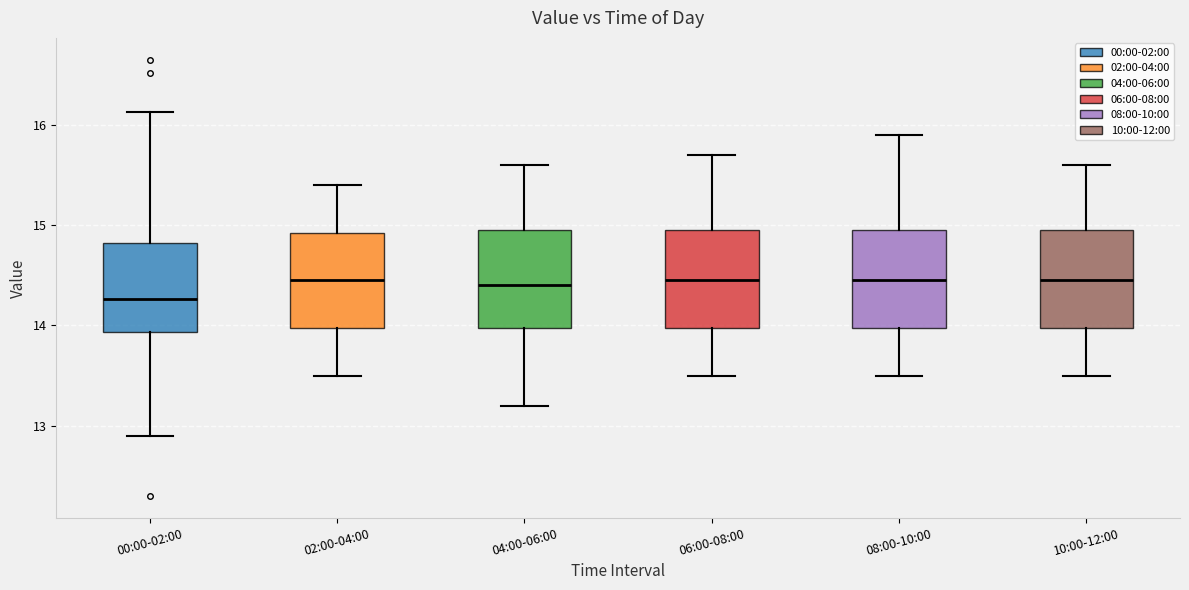

Where is the lower edge of the box for 04:00-06:00 on the y-axis? The values are not printed on the chart, so give them approximately, as read against the axis.

14.0